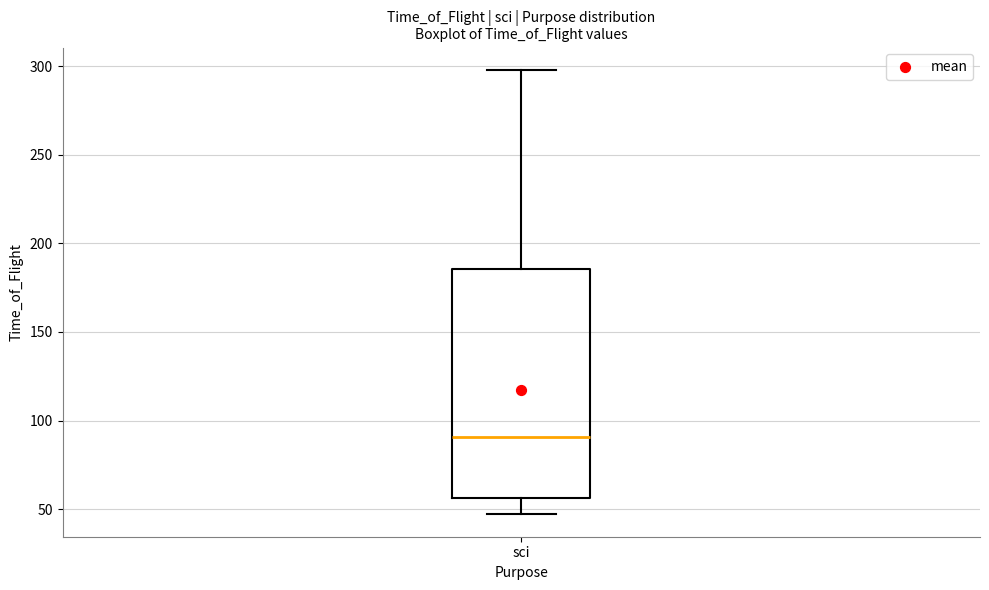

Read this box plot against the y-axis: the position of the median line, the range covered by the box, and the ends of both whiskers. The values are not printed on the chart, so give them approximately, as read against the axis.

median 90, box 55 to 185, whiskers 45 to 300